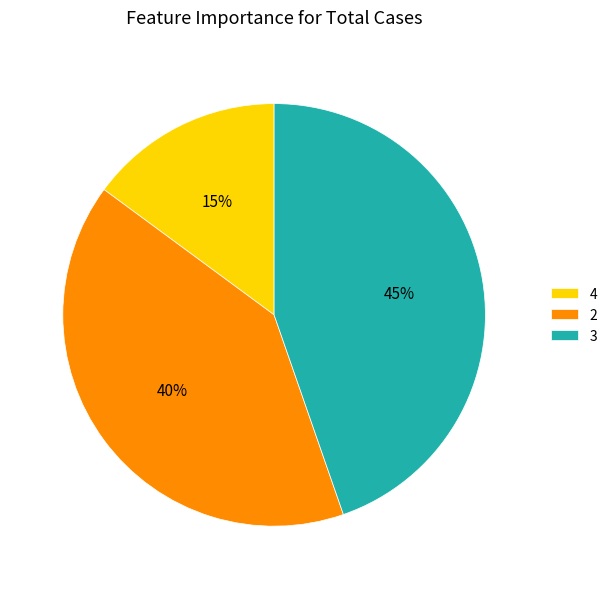

Combined, do 2 and 3 account for over 50%?

Yes